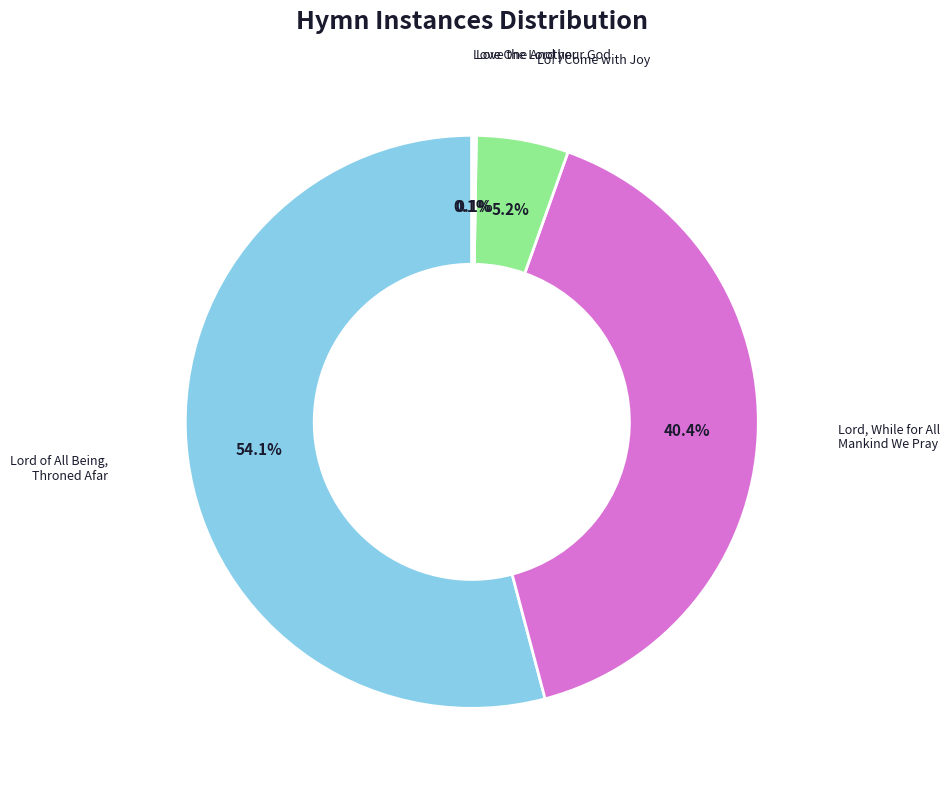

What is the largest slice in the pie chart?

Lord of All Being, Throned Afar